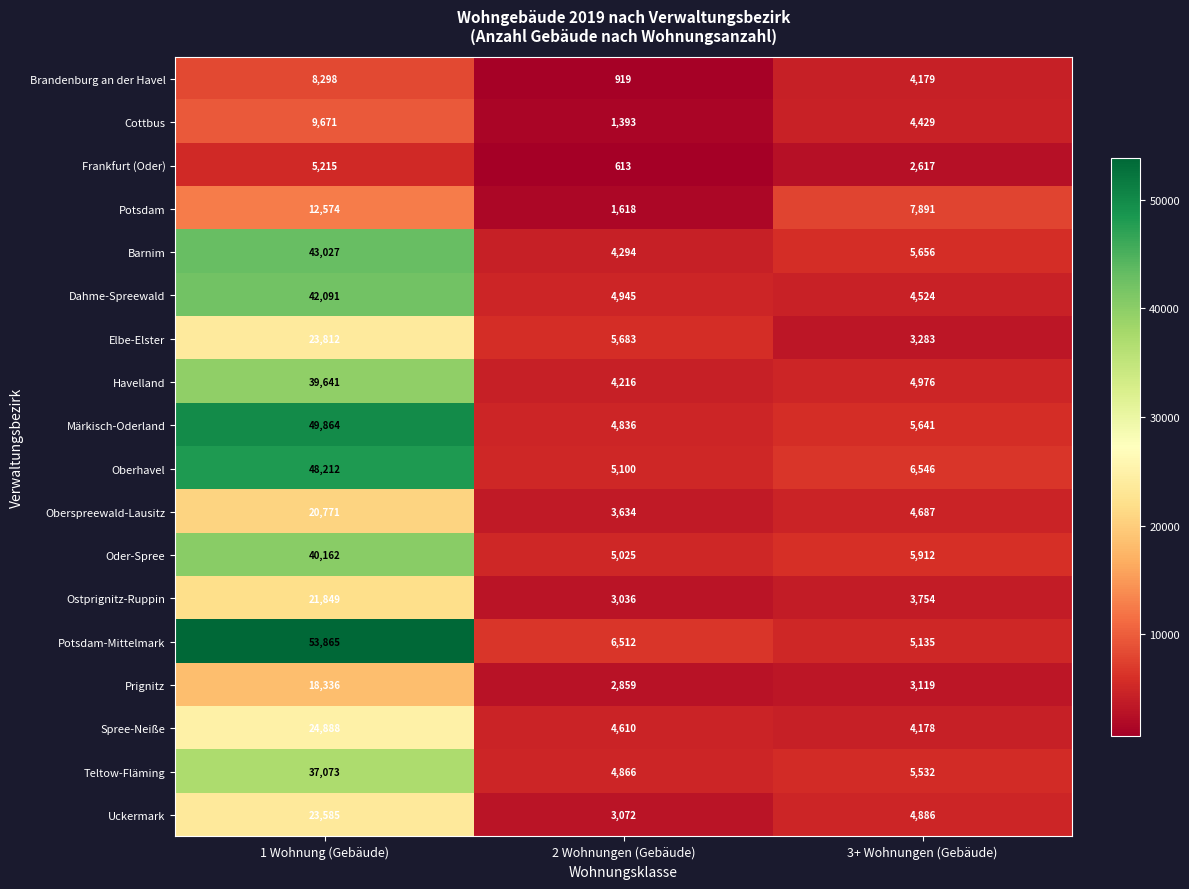

What is the sum of all Oder-Spree values?

51099